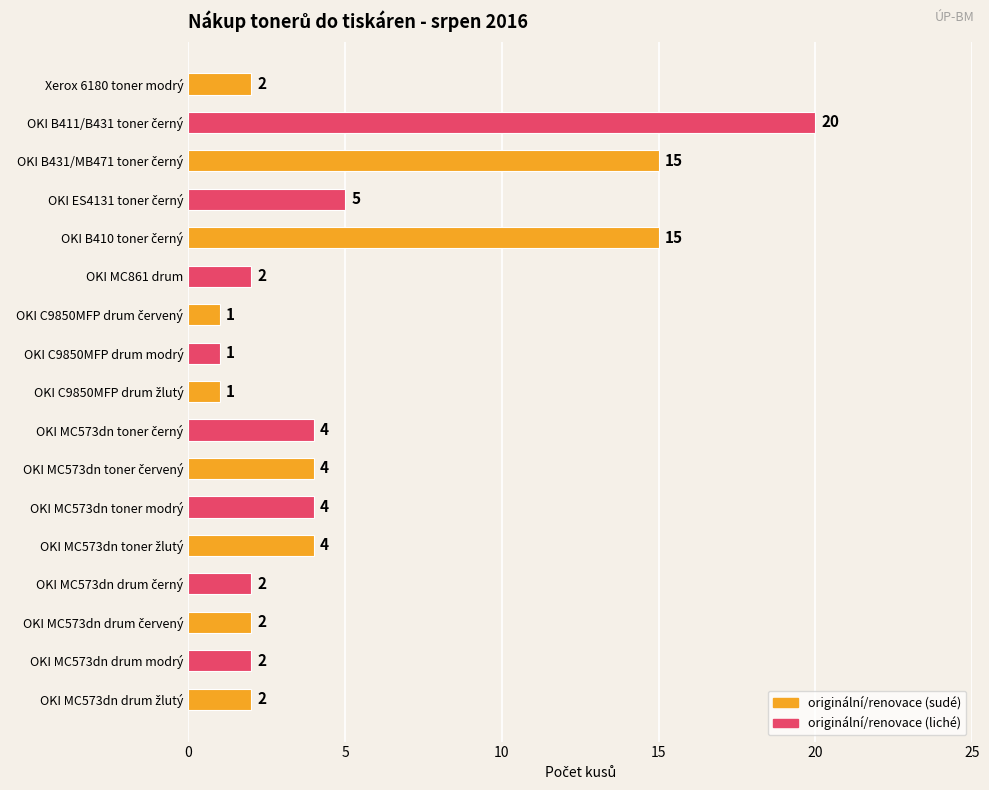

What is the smallest value displayed?

1